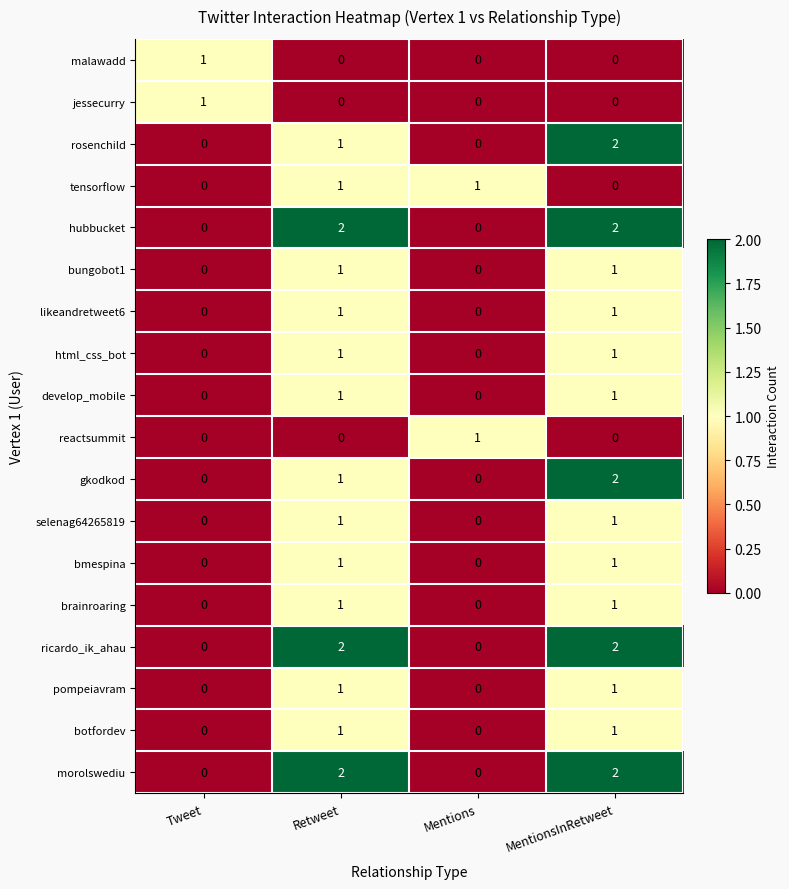

Count the number of categories in the chart.

4